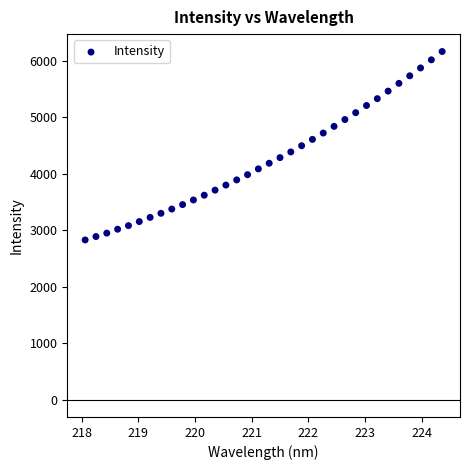

What is the range of X values (max minus min)?

6.3